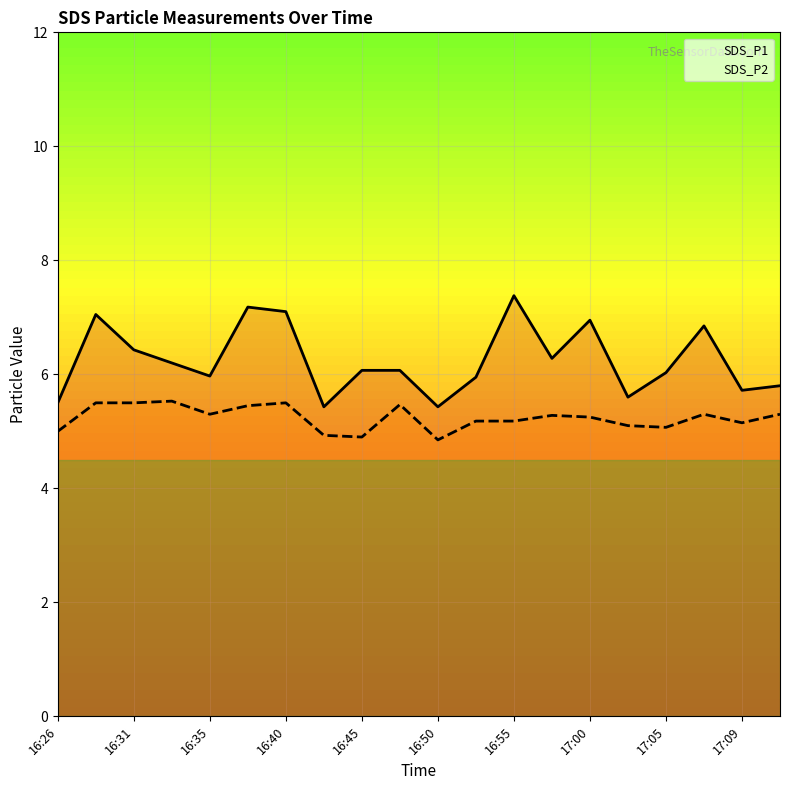

Is this an area chart (filled region under the line)?

No